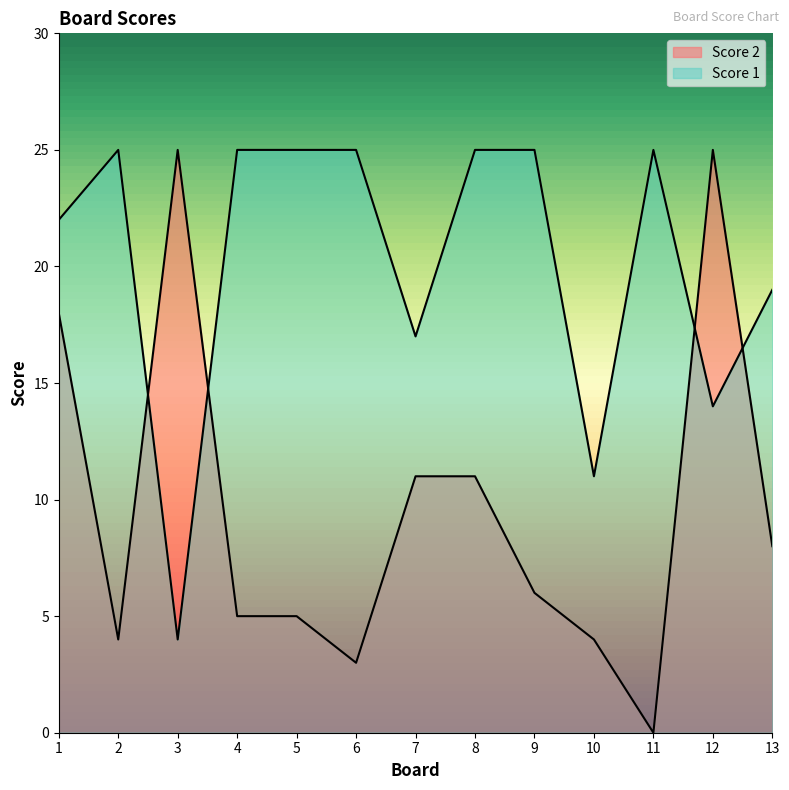

Rank the series at 12 from lowest to highest value.

Score 1, Score 2